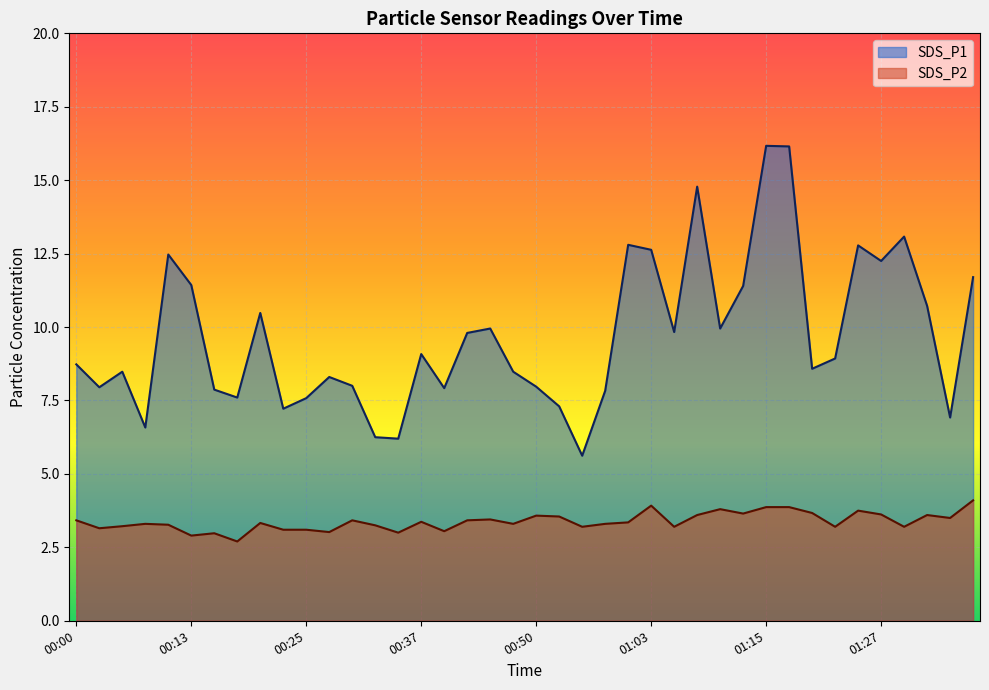

List the labels in order of SDS_P1 value, smallest first.

00:55, 00:35, 00:32, 00:08, 01:35, 00:23, 00:53, 00:25, 00:18, 00:58, 00:15, 00:40, 00:03, 00:50, 00:30, 00:27, 00:05, 00:48, 01:20, 00:00, 01:23, 00:37, 00:43, 01:05, 00:45, 01:10, 00:20, 01:33, 01:12, 00:13, 01:37, 01:27, 00:10, 01:03, 01:25, 01:00, 01:30, 01:08, 01:18, 01:15